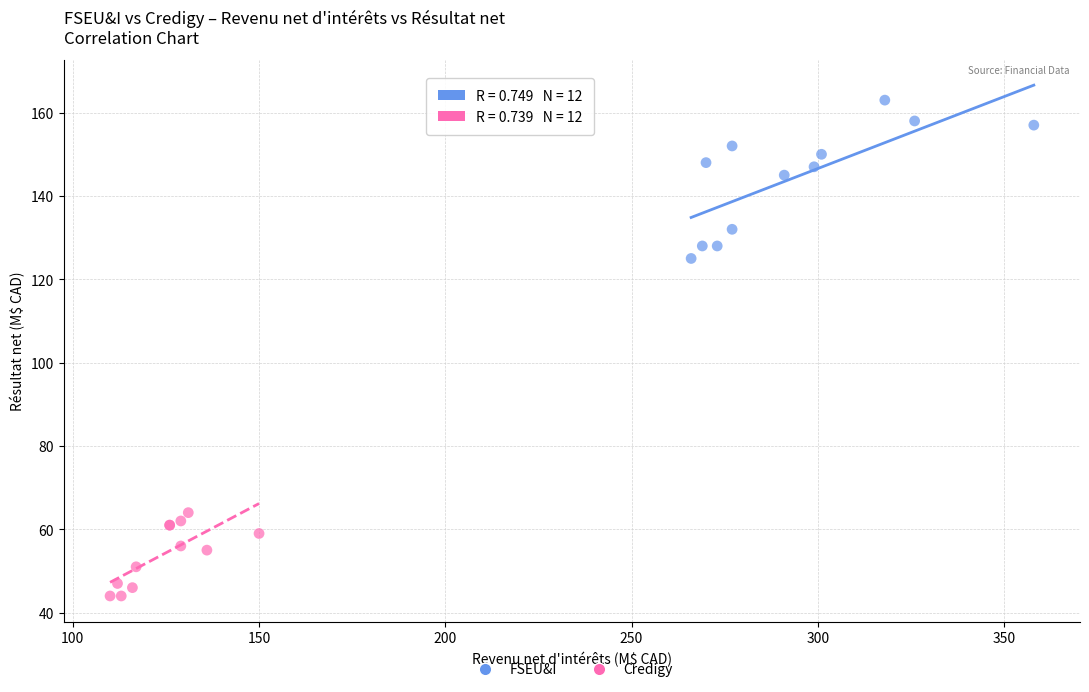

Which series reaches the minimum Y coordinate?

Credigy